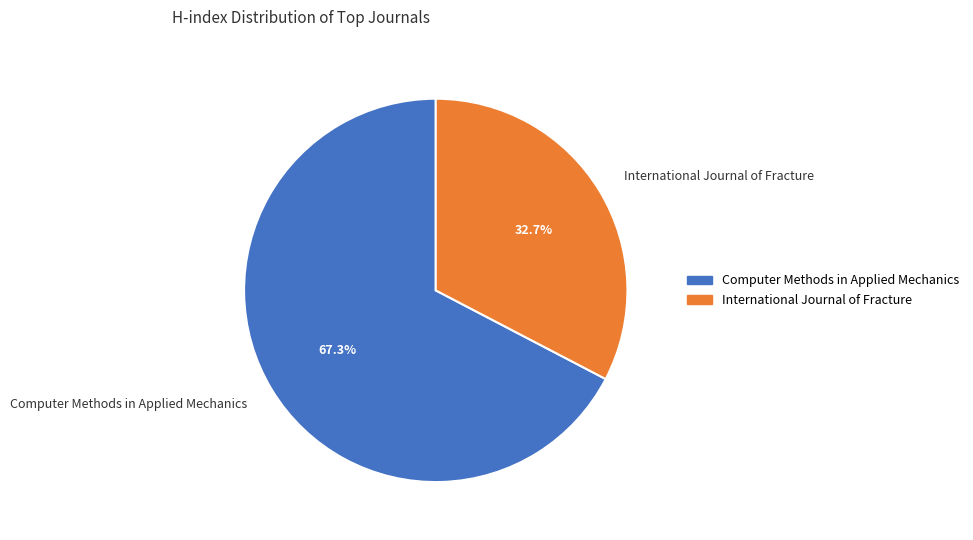

To the nearest percent, what is the combined percentage of Computer Methods in Applied Mechanics and International Journal of Fracture?

100%